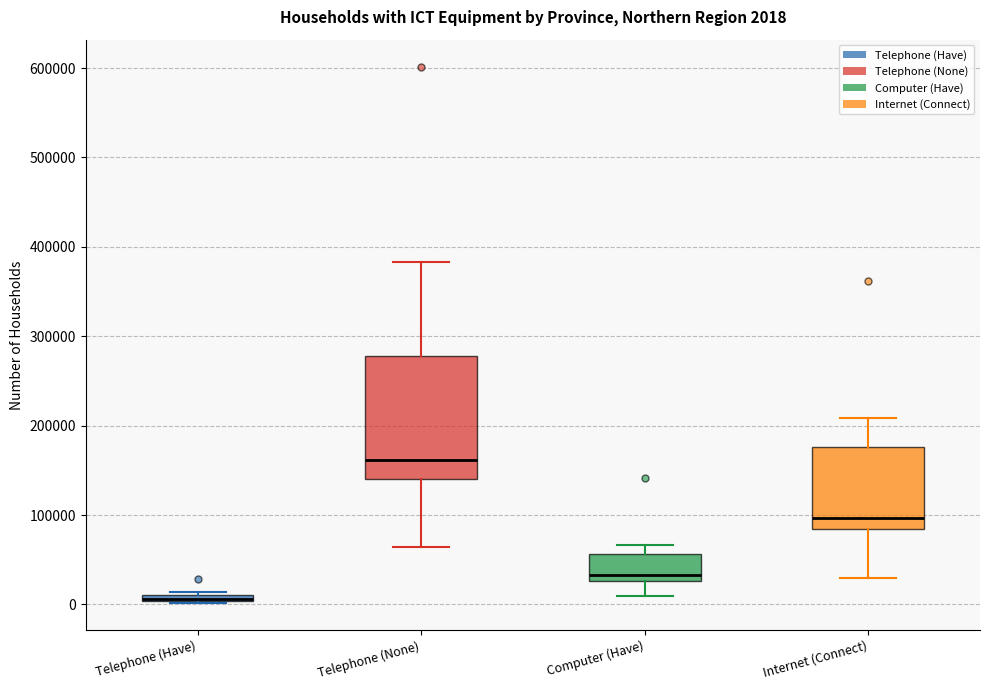

Comparing the boxes themselves (not the whiskers), which one is the tallest?

Telephone (None)